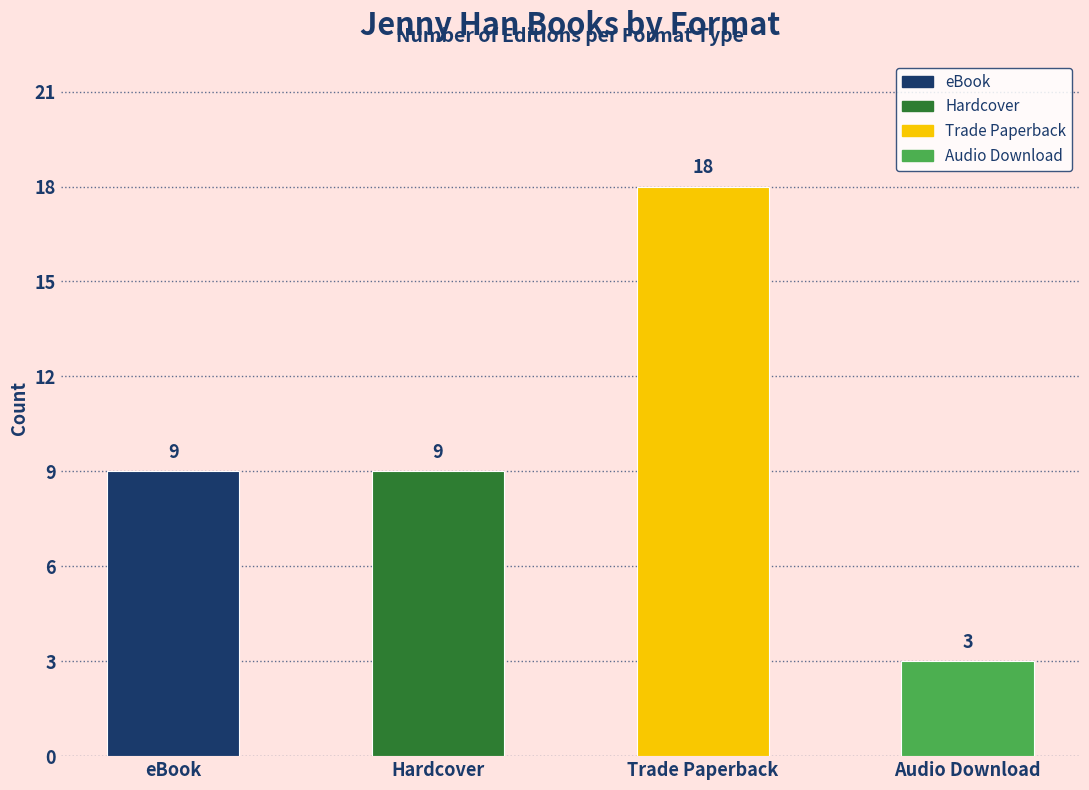

The value at Audio Download is 5. True or false?

False